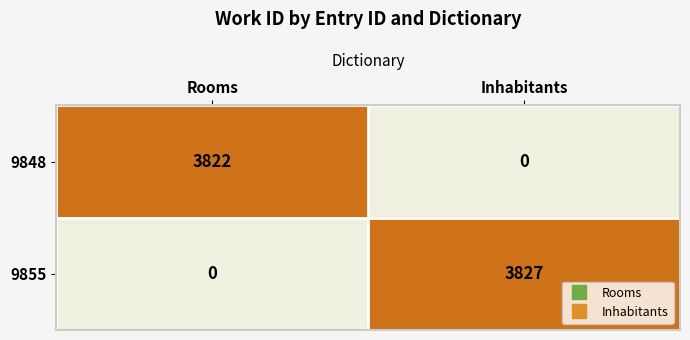

How many distinct data groups are displayed?

2